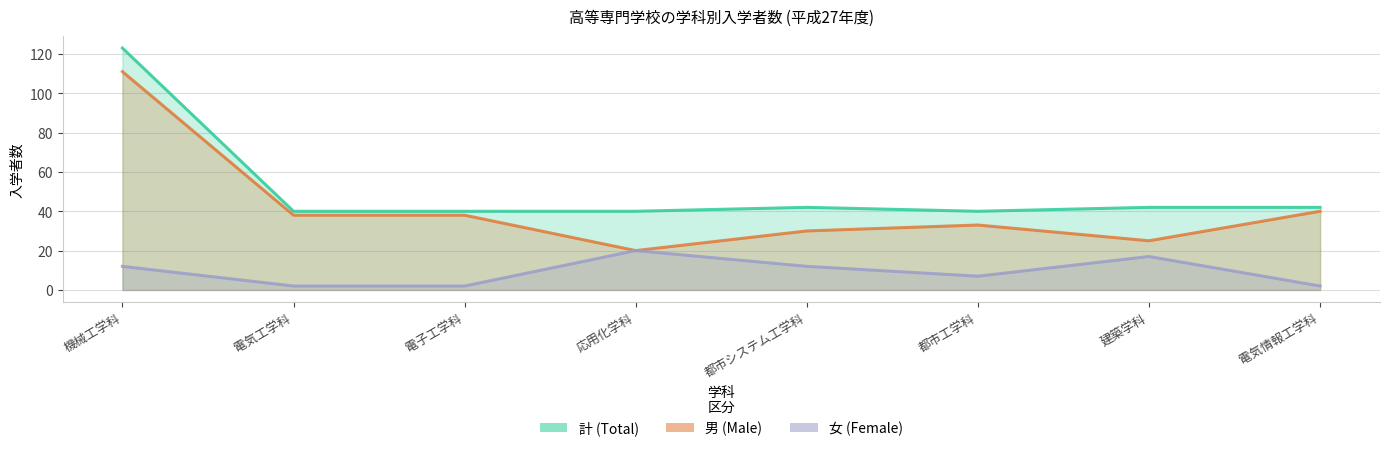

True or false: 男 (Male) and 計 (Total) intersect in this chart.

False